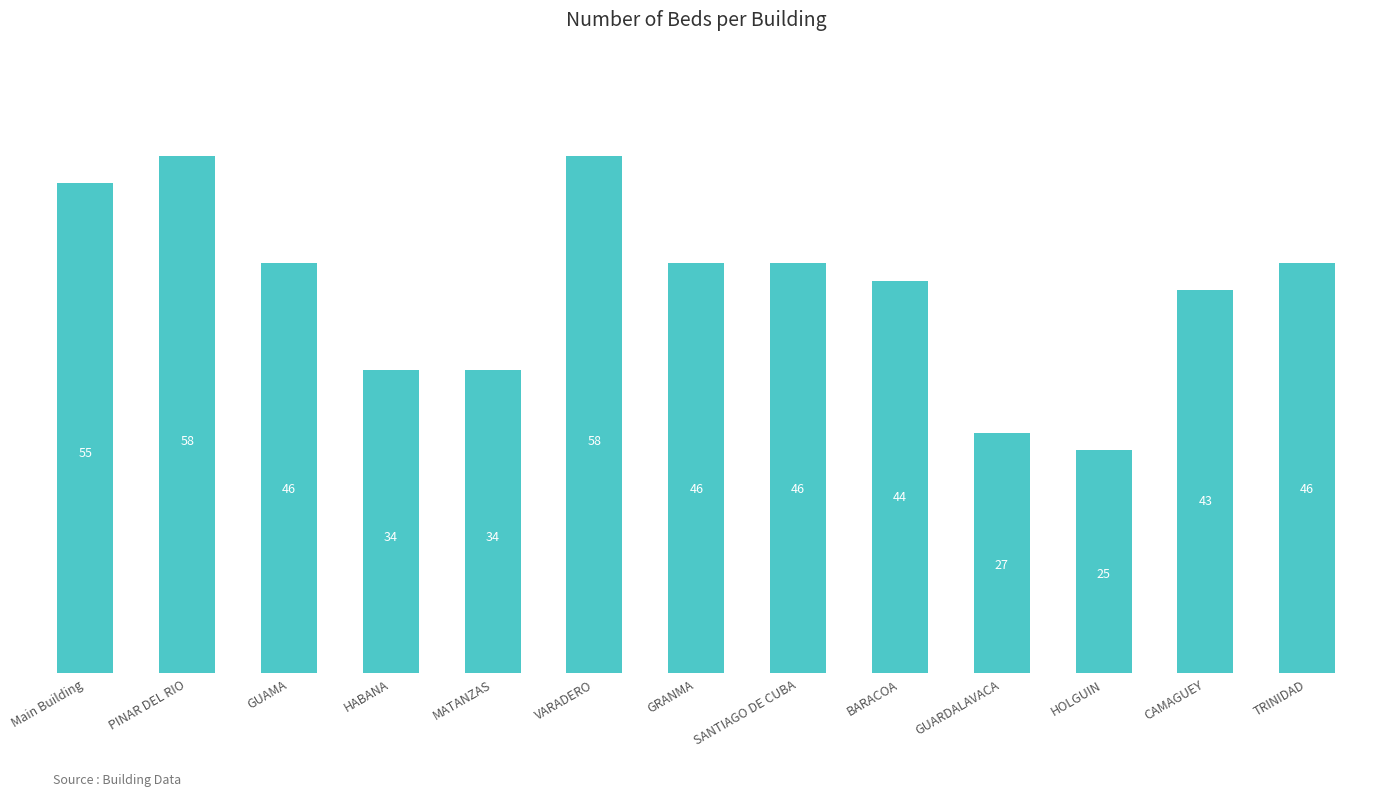

Approximately how many times larger is the value at MATANZAS compared to BARACOA?

0.8